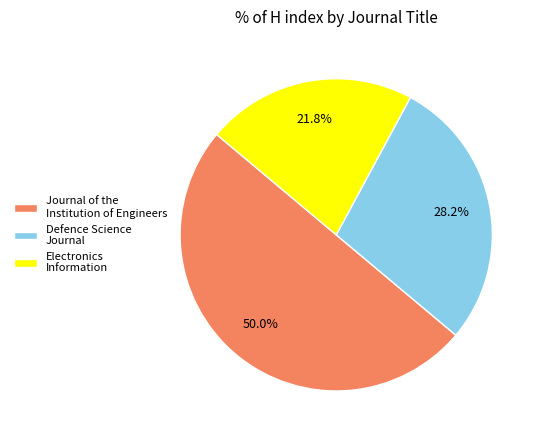

What is the largest slice in the pie chart?

Journal of the Institution of Engineers